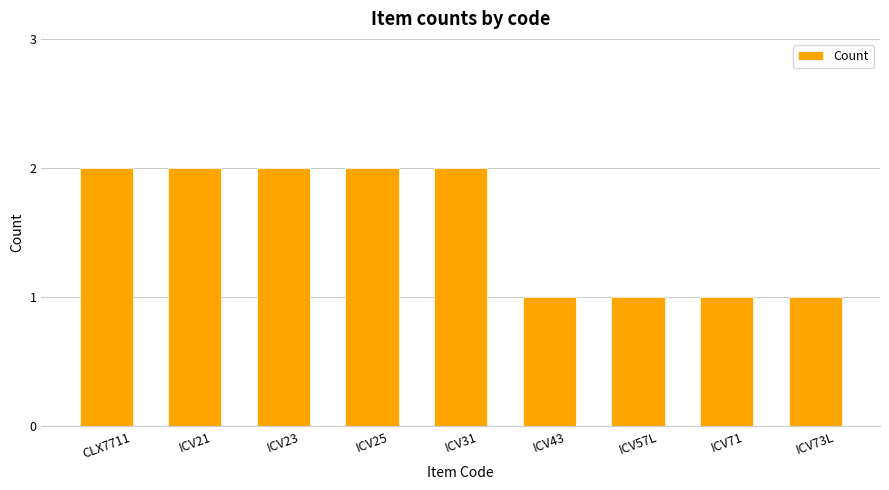

Approximately how many times larger is the value at ICV73L compared to CLX7711?

0.5